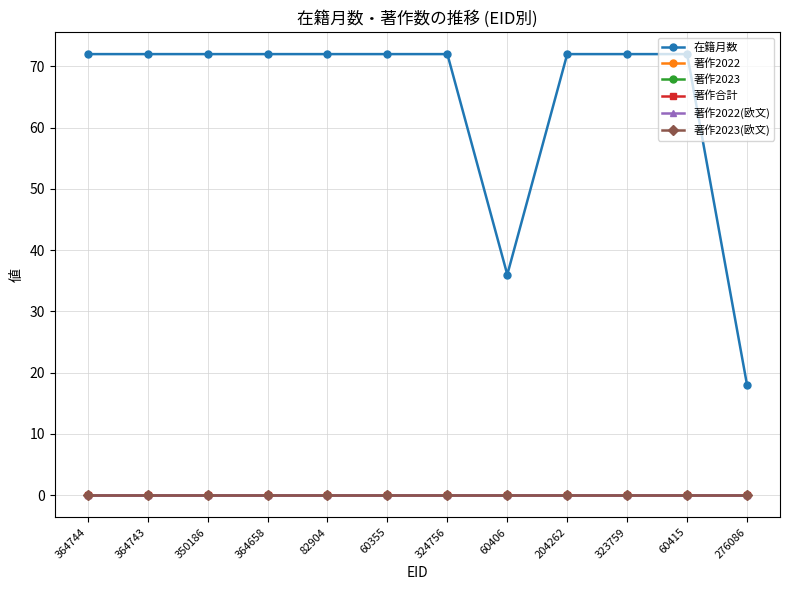

True or false: 著作2023(欧文) and 著作2022 cross at least once.

False